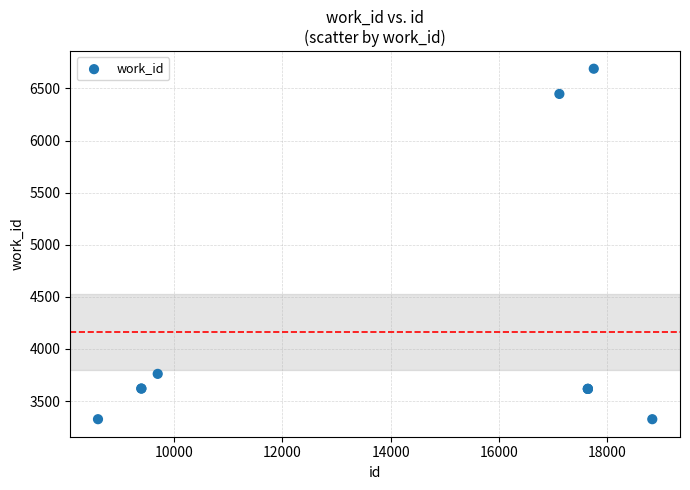

What Y value in the scatter plot is closest to 5007?

3761